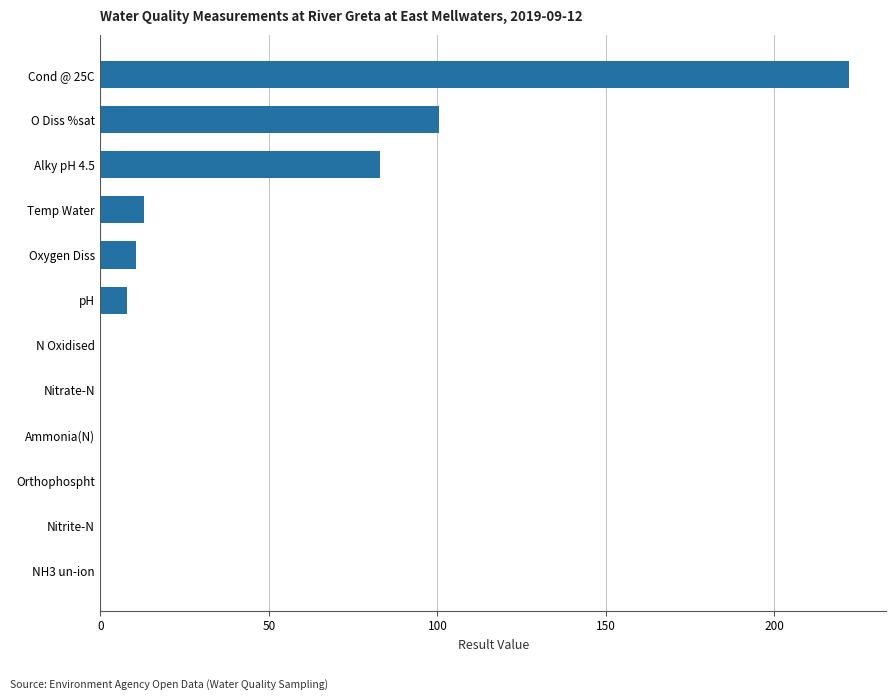

At which label is the value closest to 111?

O Diss %sat